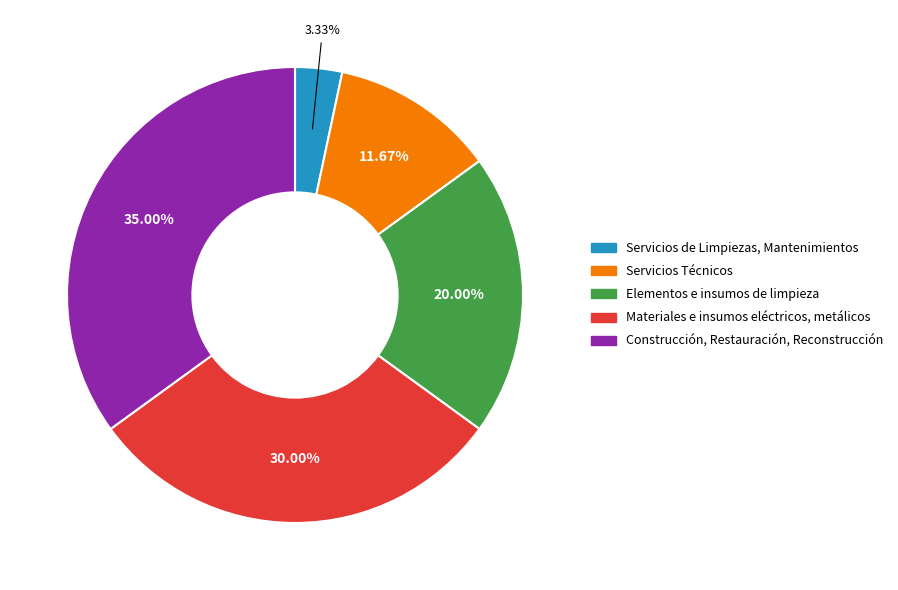

Is Servicios Técnicos the majority of the pie?

No